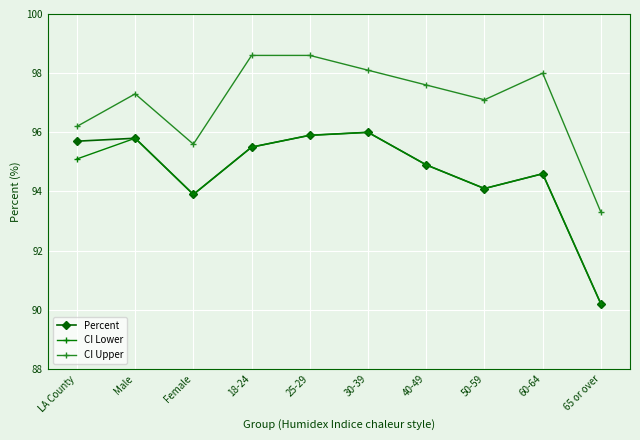

What is the greatest value displayed?

98.6